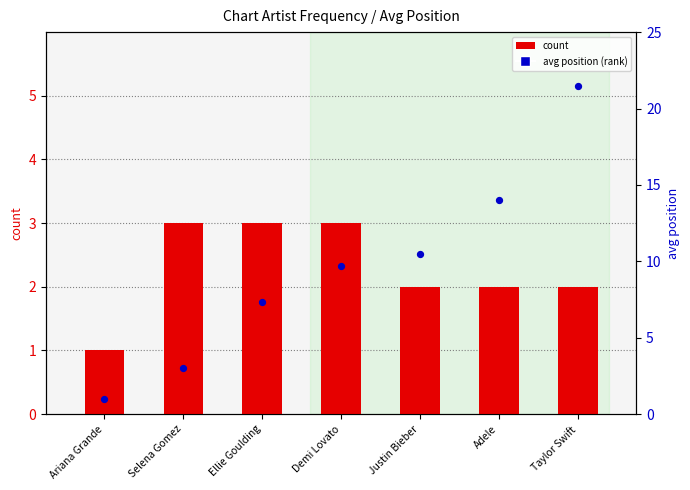

Which series contains the lowest Y value?

count